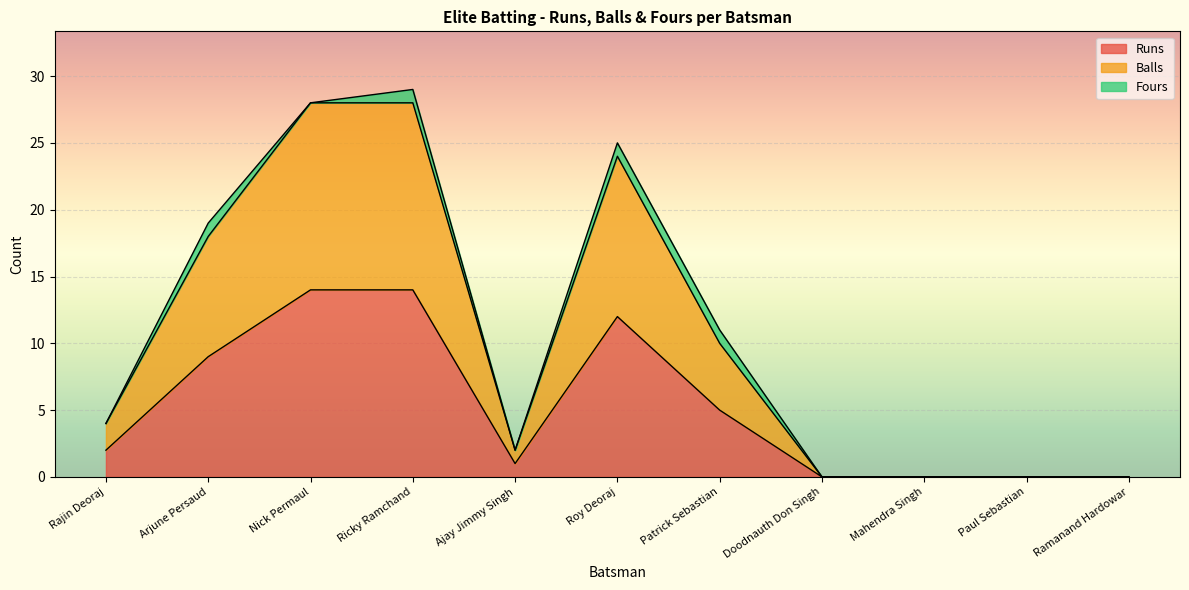

What is the label of the 2nd point from the right?

Paul Sebastian